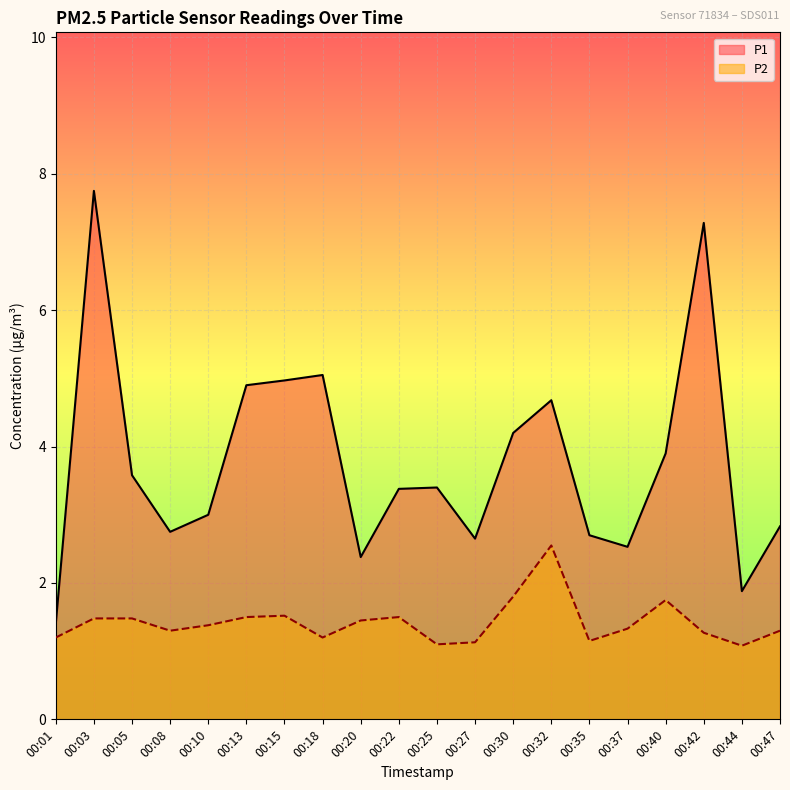

Which series has the largest total across all categories?

P1